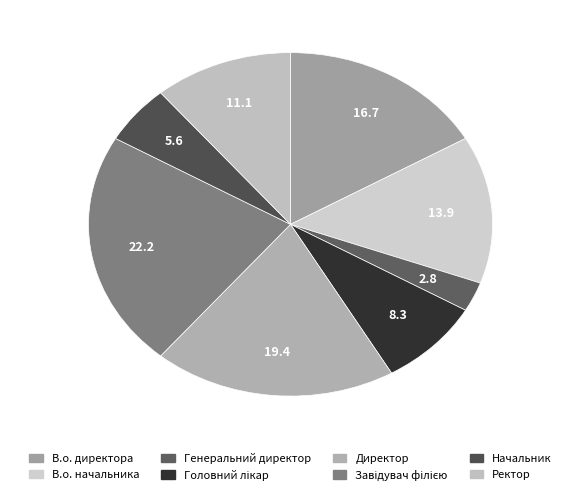

Which slice is the largest?

Завідувач філією